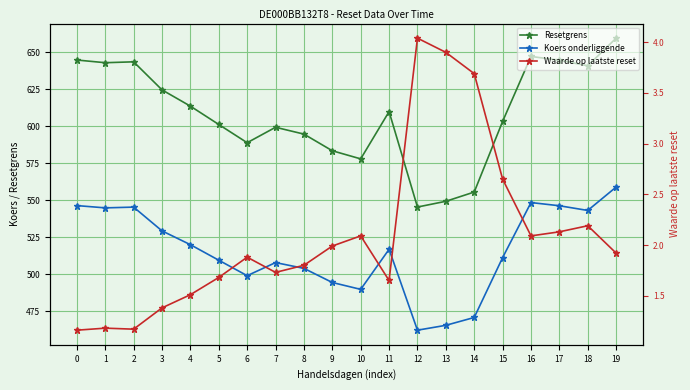

Count the number of categories in the chart.

20